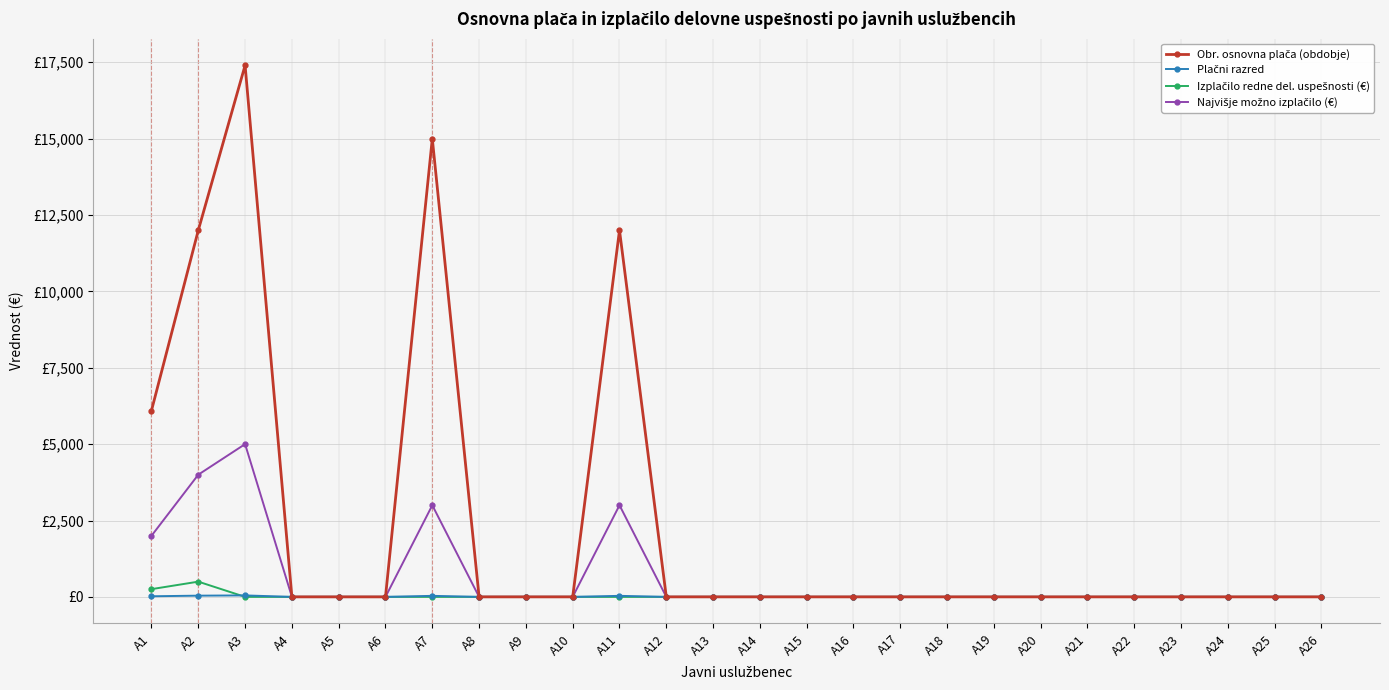

Is this an area chart (filled region under the line)?

No